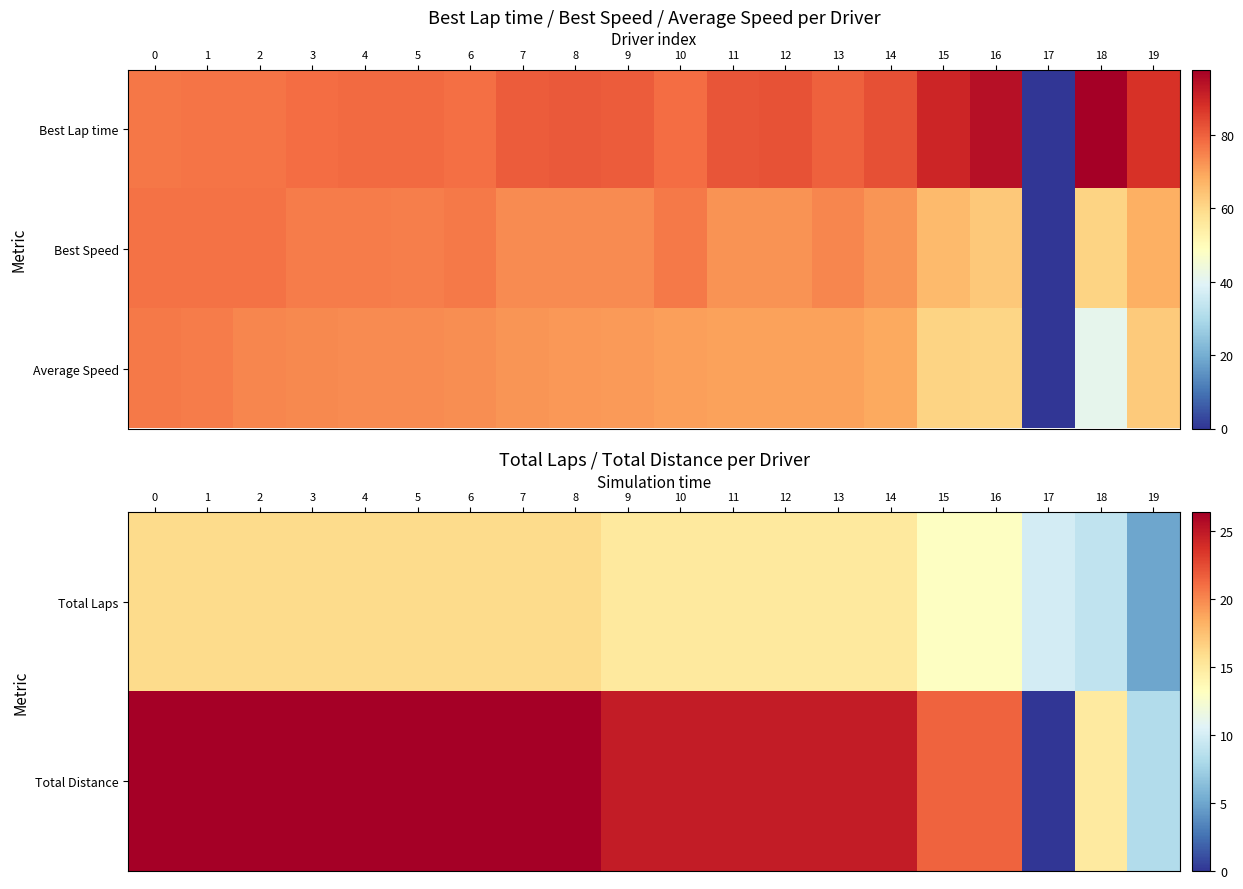

How many categories are shown in the chart?

20